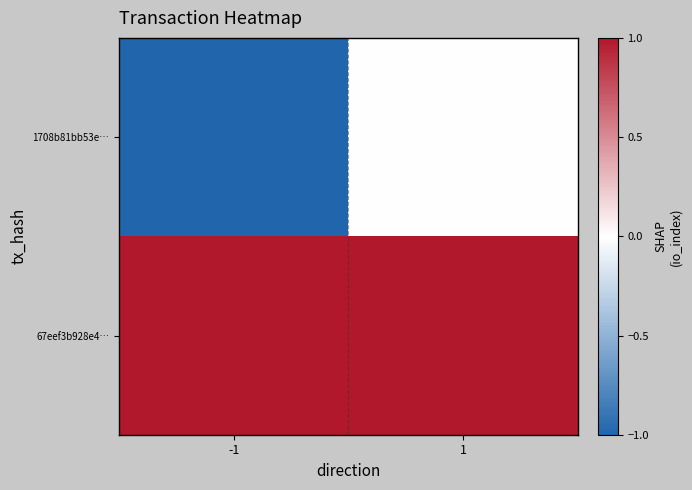

At -1, list the series in order from smallest to largest.

1708b81bb53e…, 67eef3b928e4…